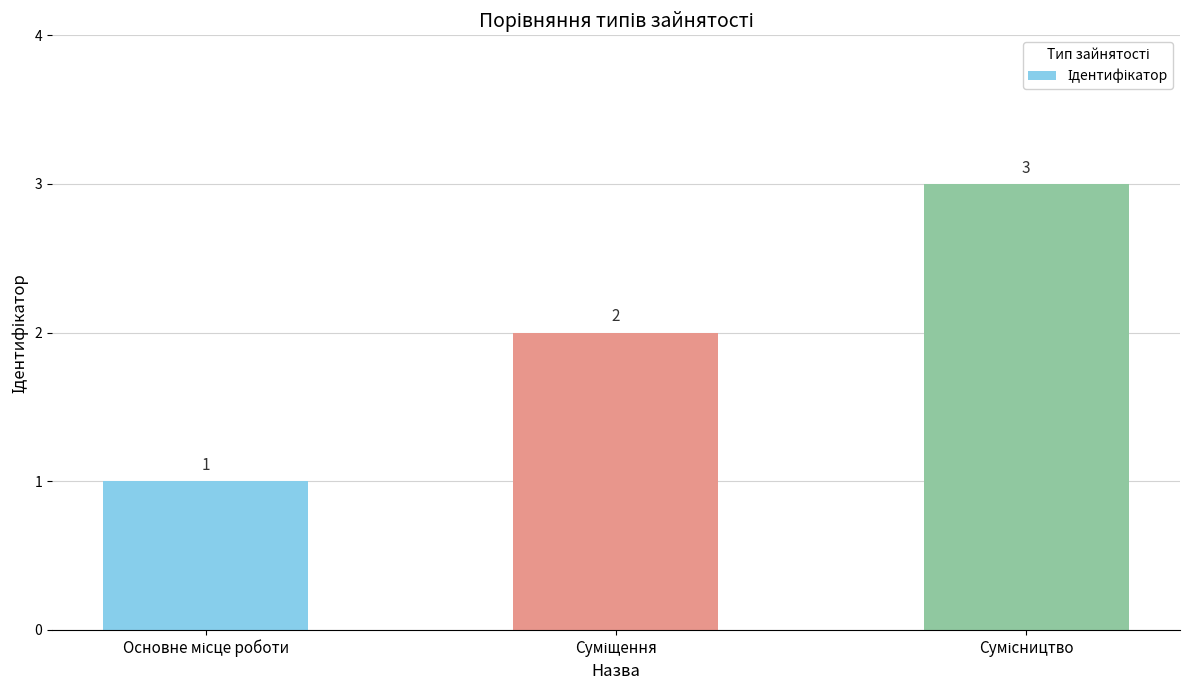

What is the greatest value displayed?

3